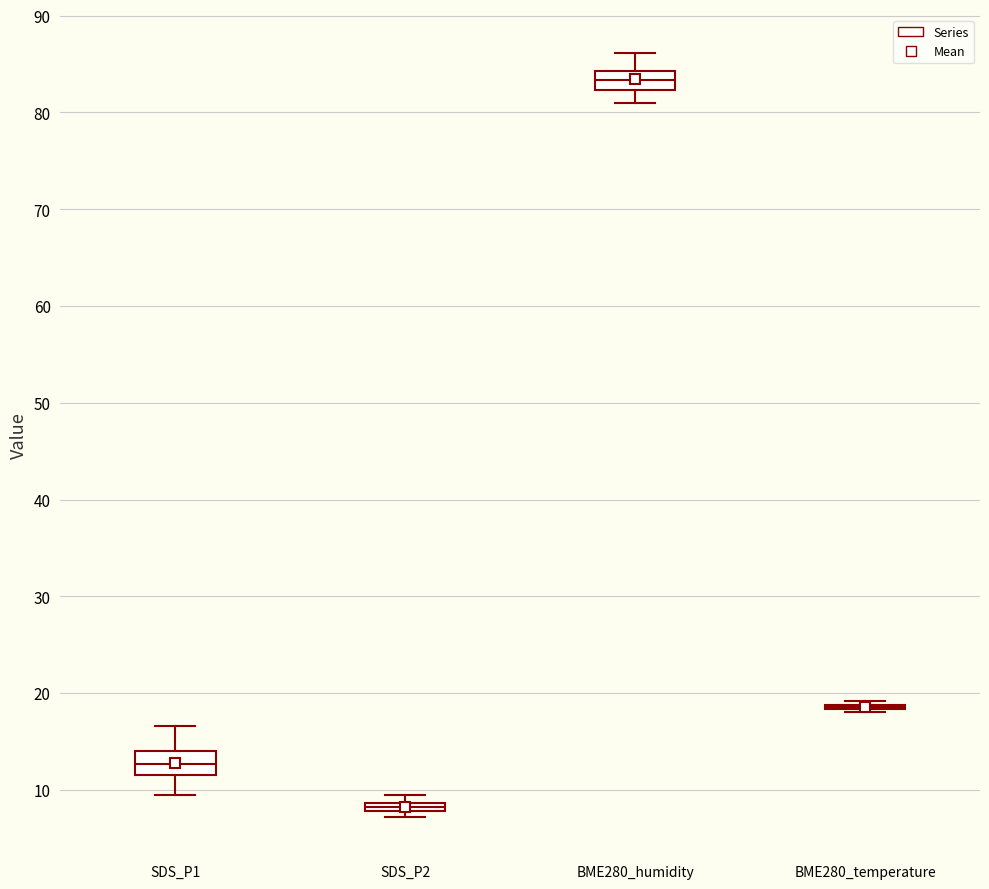

Where does the median line of the box for SDS_P1 sit on the y-axis? The values are not printed on the chart, so give them approximately, as read against the axis.

13